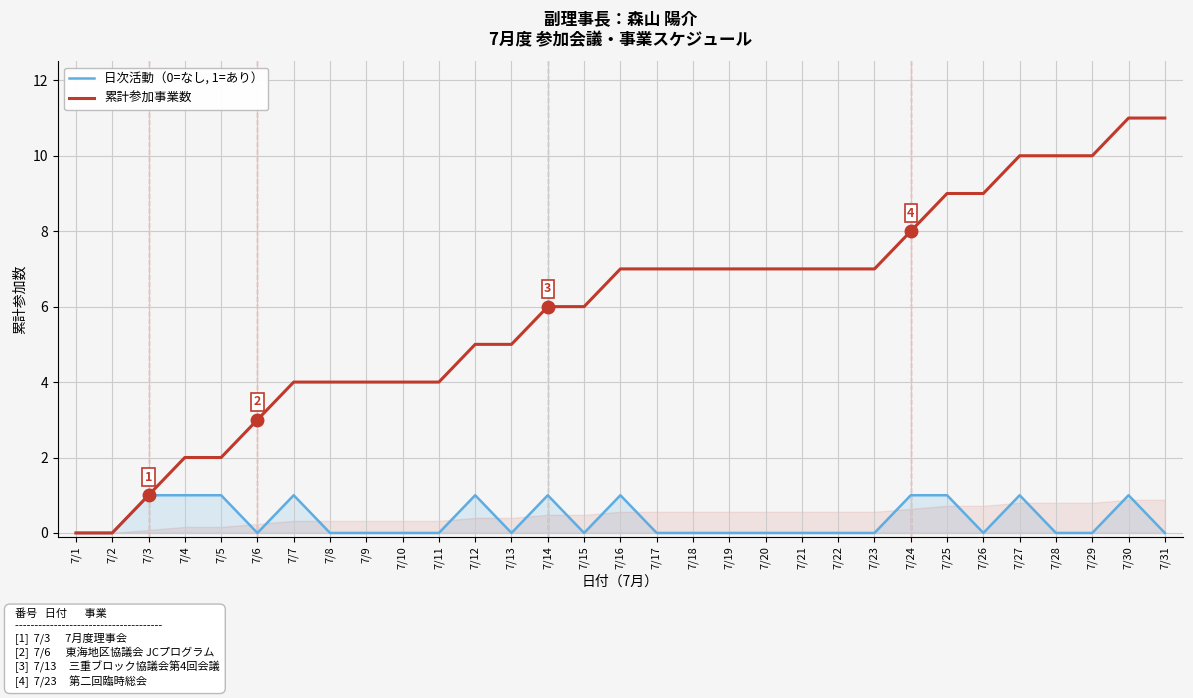

True or false: 日次活動（0=なし, 1=あり） and 累計参加事業数 cross at least once.

False